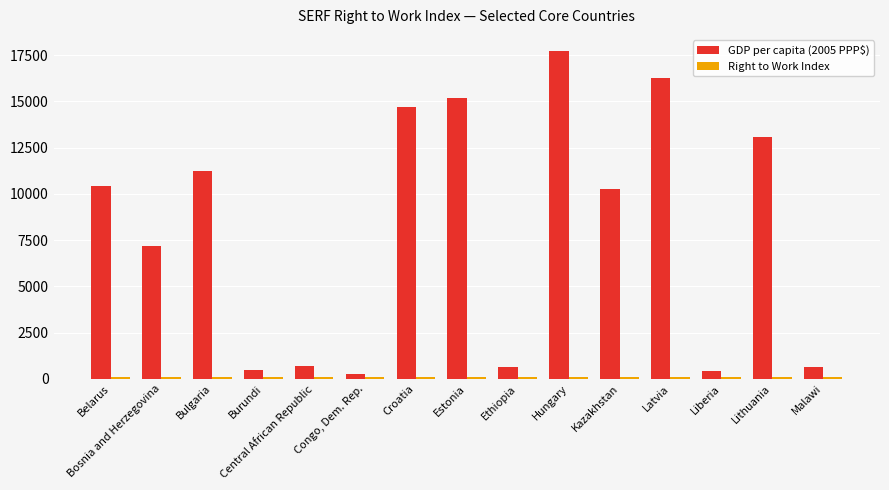

Which category has the highest value in the GDP per capita (2005 PPP$) series?

Hungary